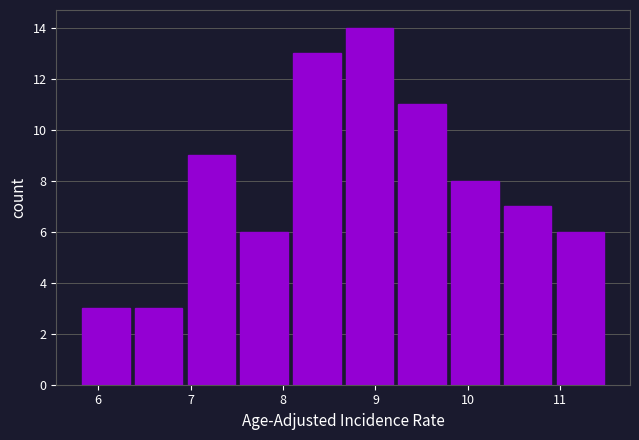

Reading left to right, list every bar in this chart as the range it spans on the x-axis followed by its height. Neither the bar edges nor the heights are printed on the chart, so give them approximately, as read against the axes.

5.80 to 6.37: 3
6.37 to 6.94: 3
6.94 to 7.51: 9
7.51 to 8.08: 6
8.08 to 8.65: 13
8.65 to 9.22: 14
9.22 to 9.79: 11
9.79 to 10.36: 8
10.36 to 10.93: 7
10.93 to 11.50: 6